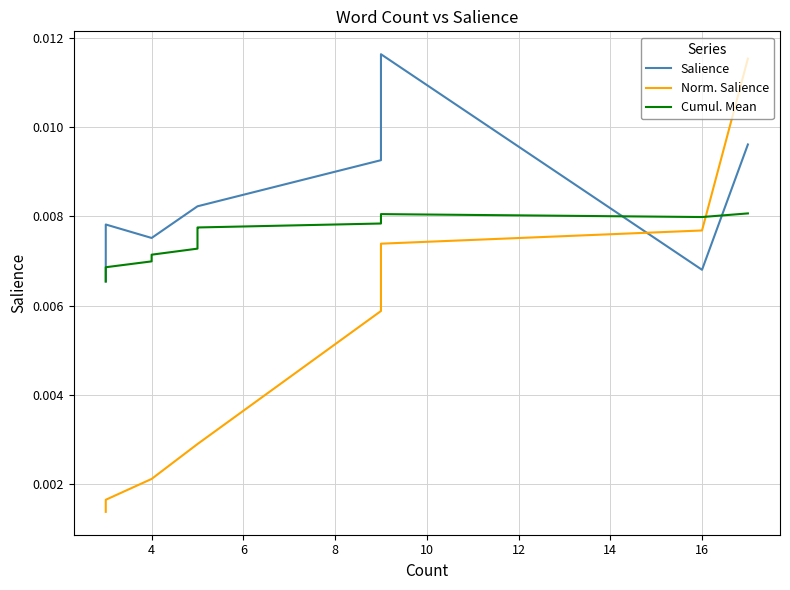

In Cumul. Mean, how many points are lower than both neighbors (excluding endpoints)?

1